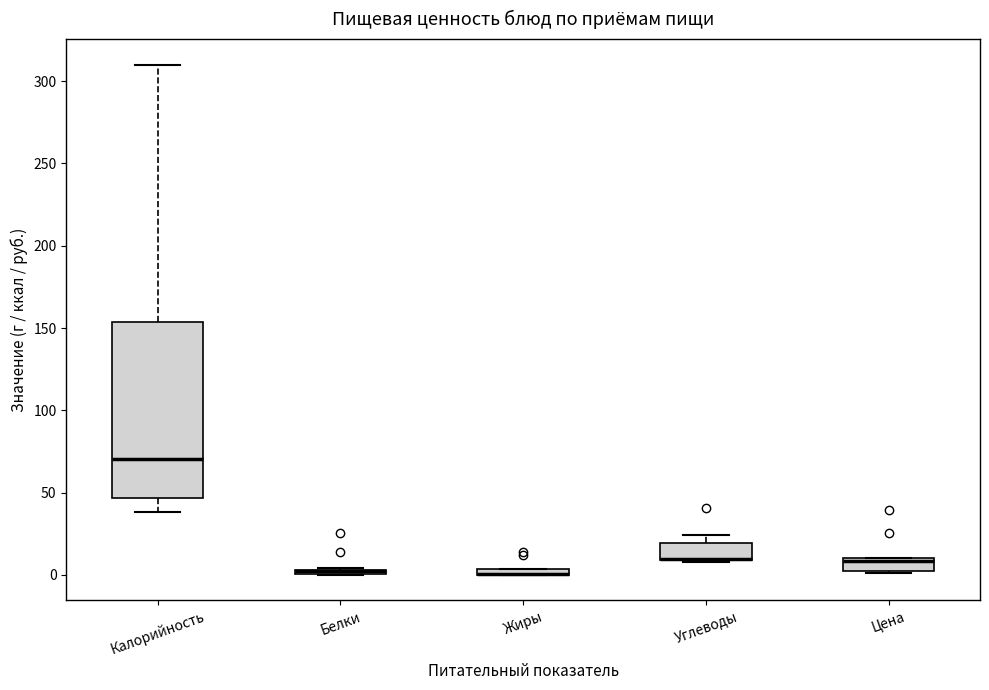

Which box is the tallest, from its lower edge to its upper edge?

Калорийность